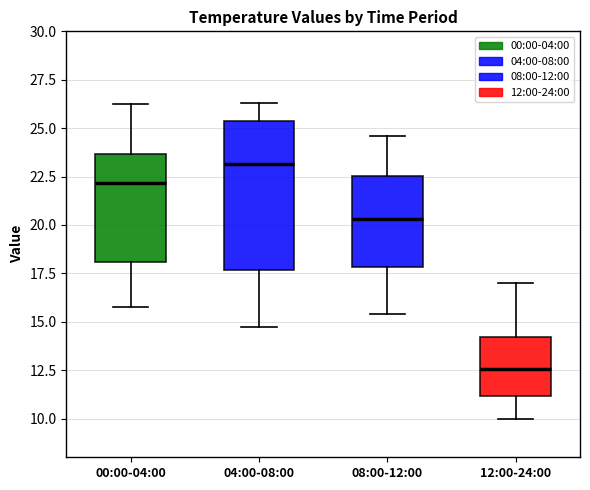

Where is the upper edge of the box for 12:00-24:00 on the y-axis? The values are not printed on the chart, so give them approximately, as read against the axis.

14.0